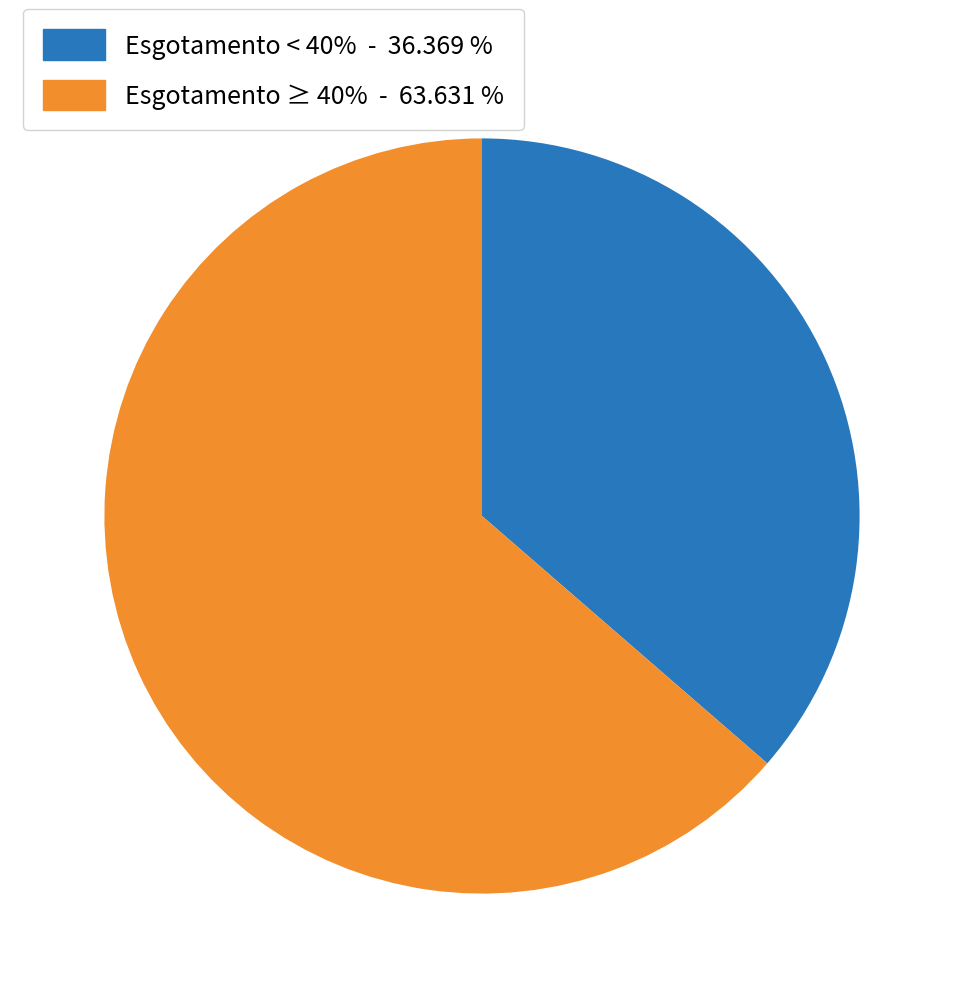

Is Esgotamento < 40% - 36.369 % the majority of the pie?

No